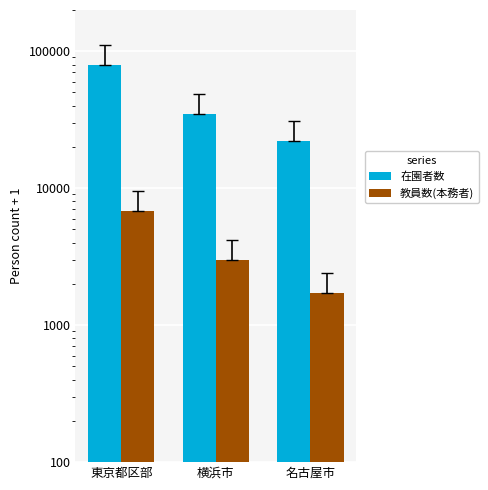

What is the difference between the 教員数(本務者) values at 名古屋市 and 横浜市?

1285